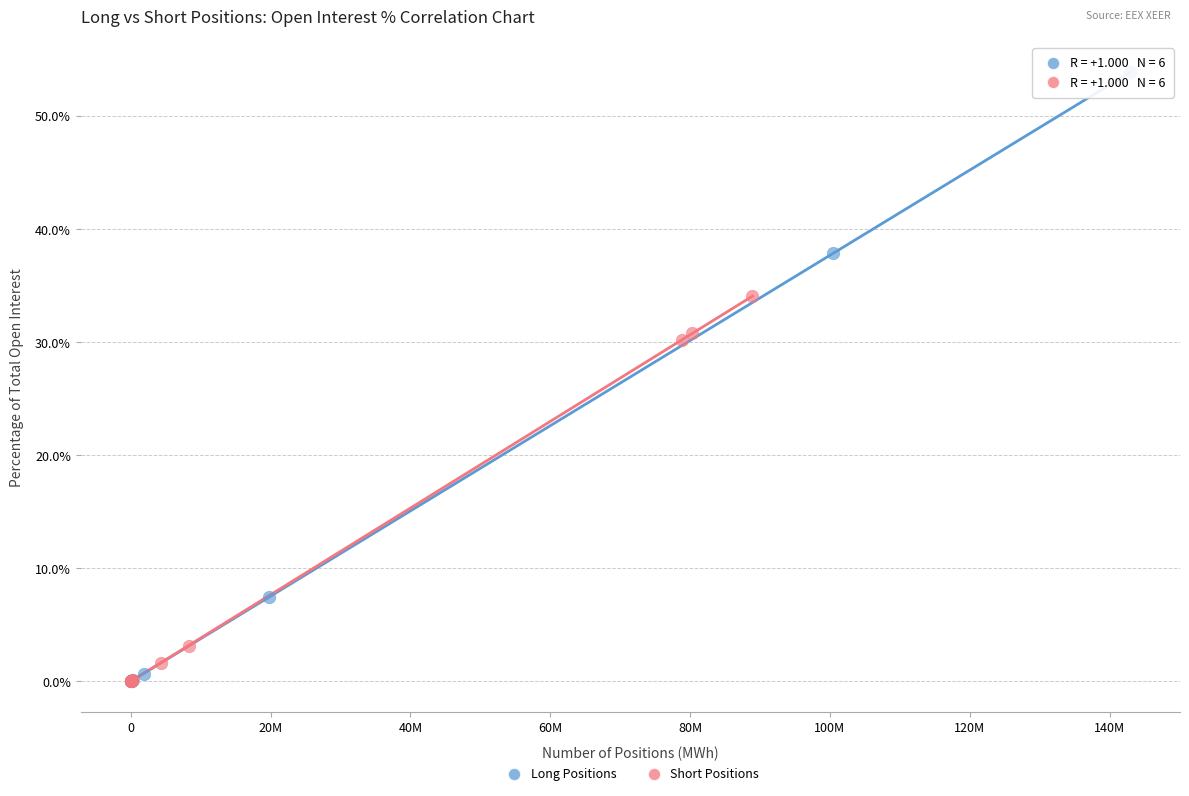

Which series has the widest spread of Y values?

Long Positions